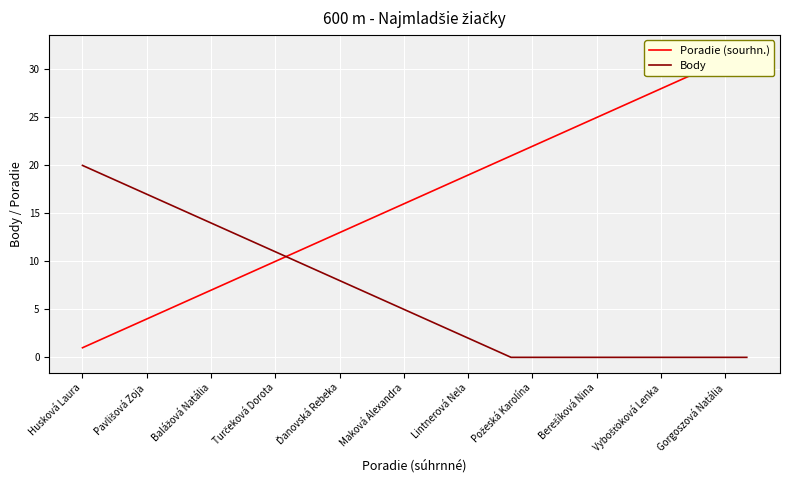

How many values in Body are above zero?

20